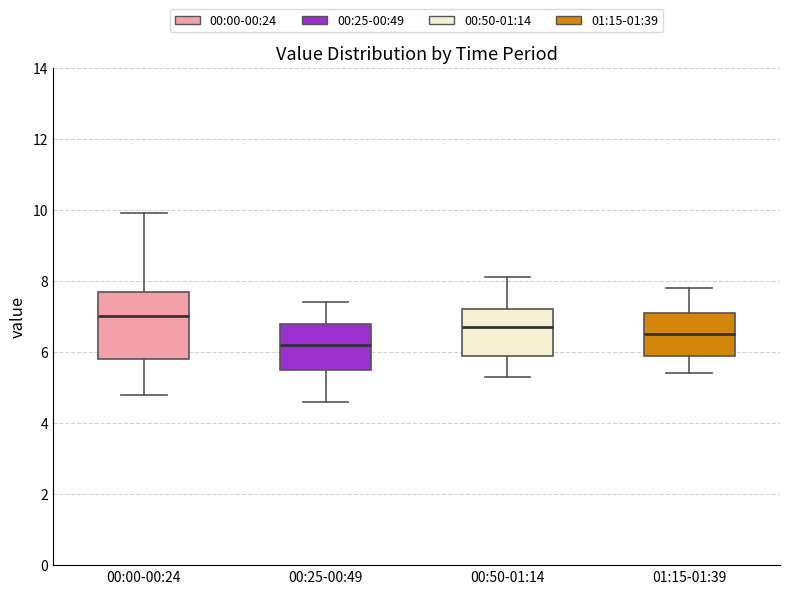

Where is the upper edge of the box for 01:15-01:39 on the y-axis? The values are not printed on the chart, so give them approximately, as read against the axis.

7.2